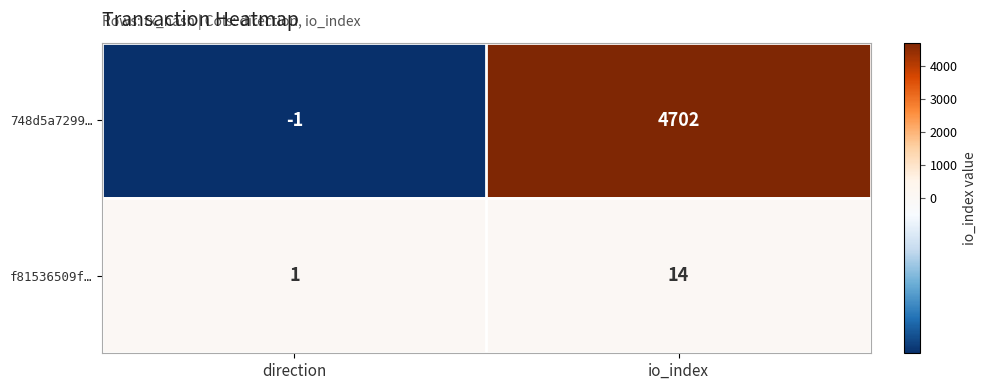

What is the total value across all series at io_index?

4716